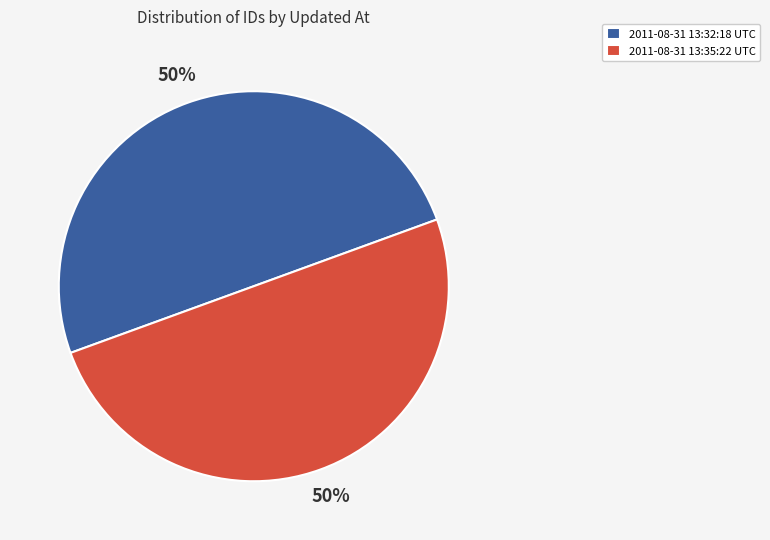

True or false: 2011-08-31 13:32:18 UTC accounts for 37% of the total.

False